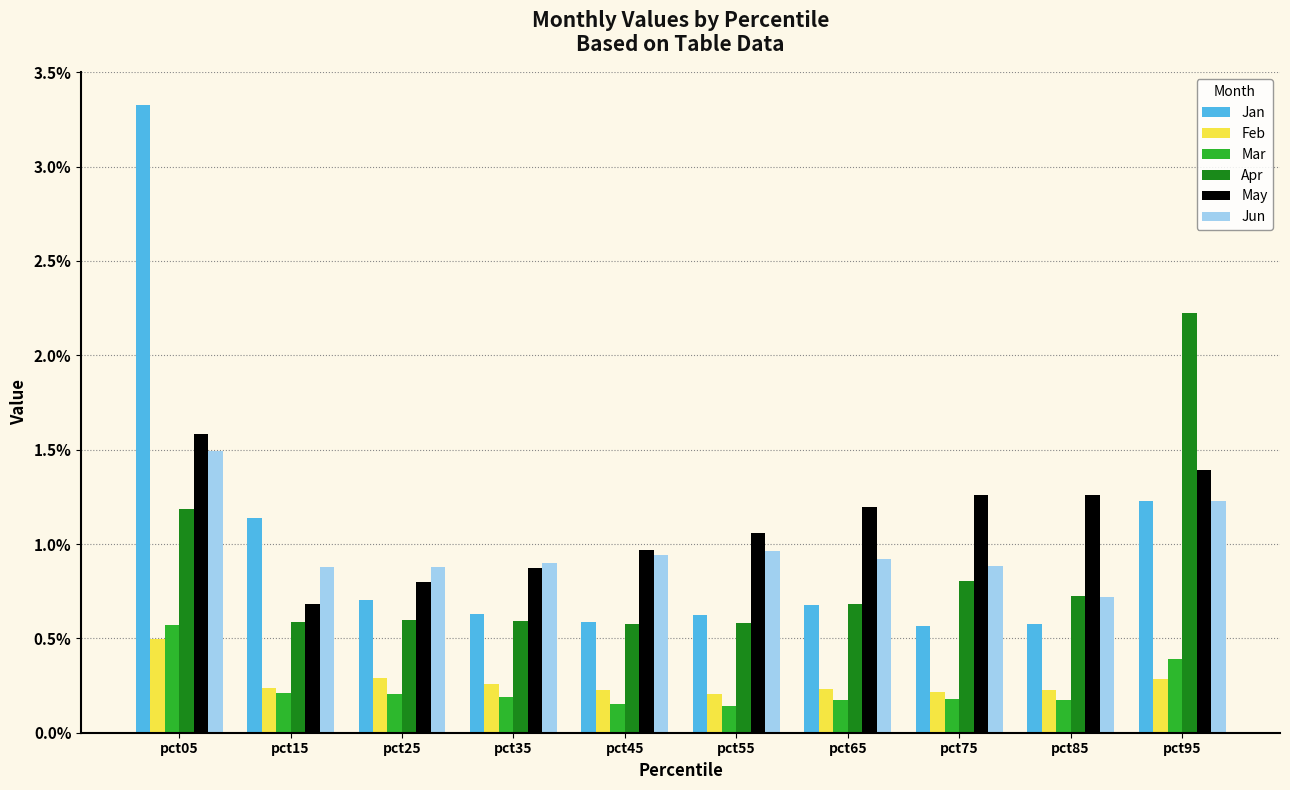

The Jun series shows 0.7 at pct85. True or false?

True